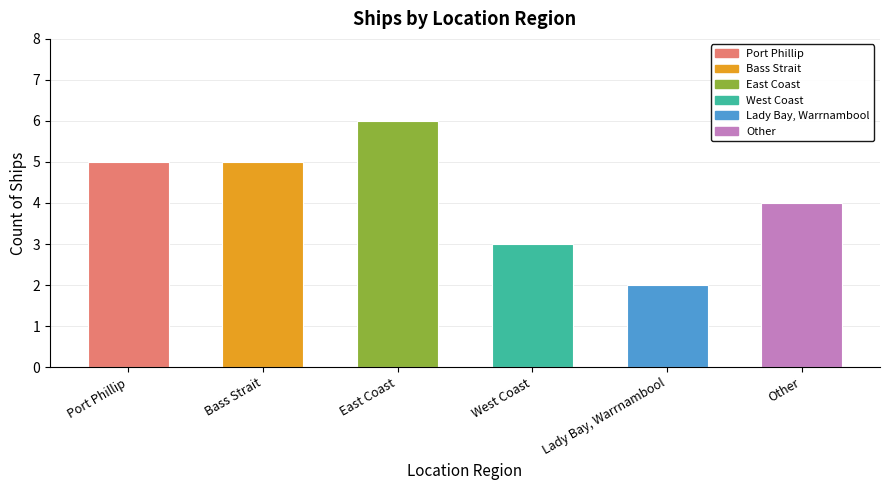

At which label is the value closest to 4?

Other